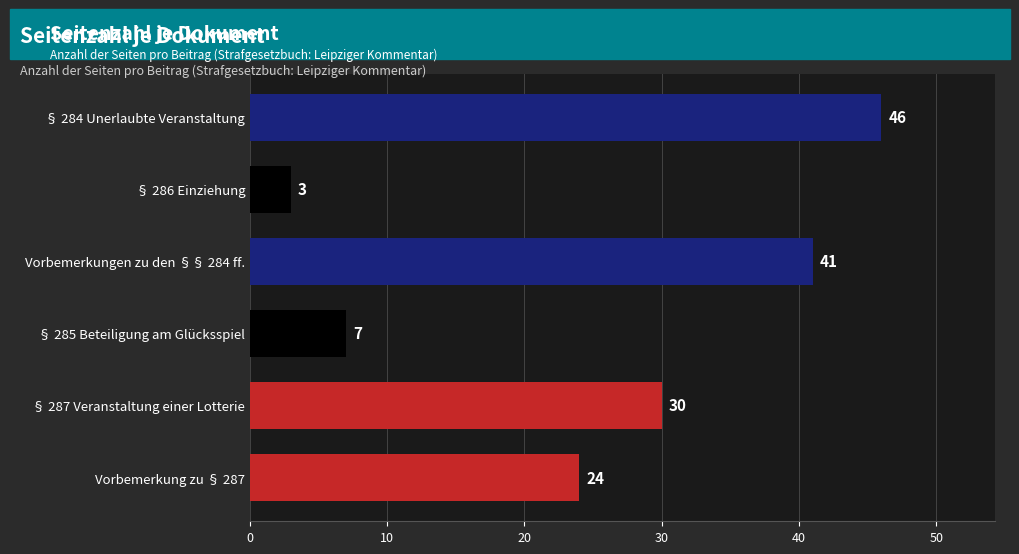

Rank the categories by value from lowest to highest.

§ 286 Einziehung, § 285 Beteiligung am Glücksspiel, Vorbemerkung zu § 287, § 287 Veranstaltung einer Lotterie, Vorbemerkungen zu den §§ 284 ff., § 284 Unerlaubte Veranstaltung